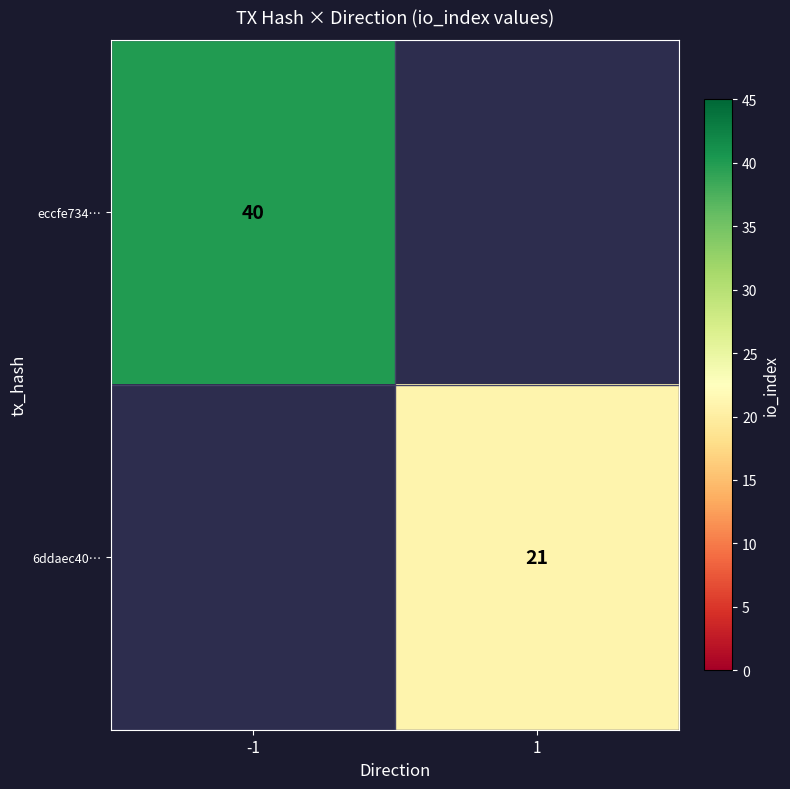

Is the value of 6ddaec40… at 1 greater than the value of eccfe734… at -1?

No